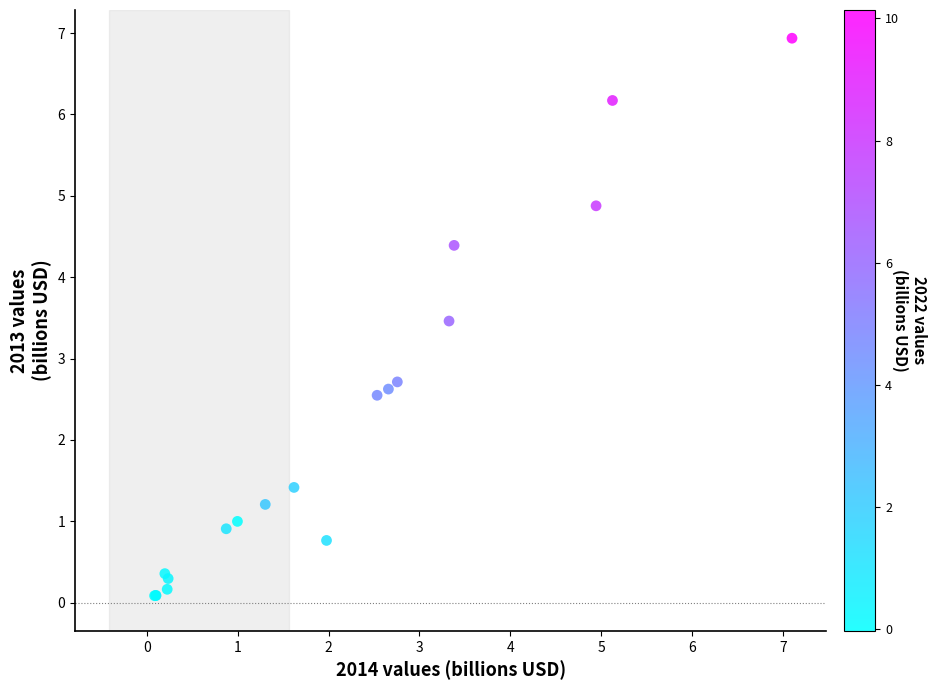

What Y value in the scatter plot is closest to 3?

2.7